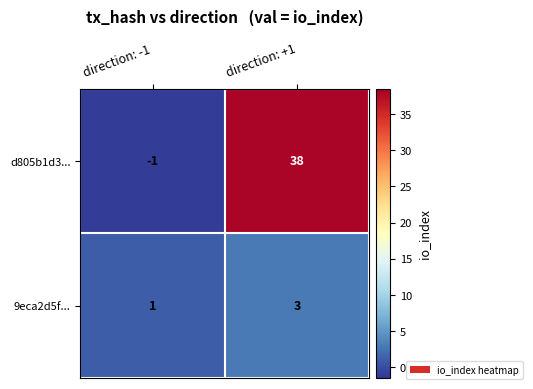

Rank the series by their average value, from highest to lowest.

d805b1d3..., 9eca2d5f...